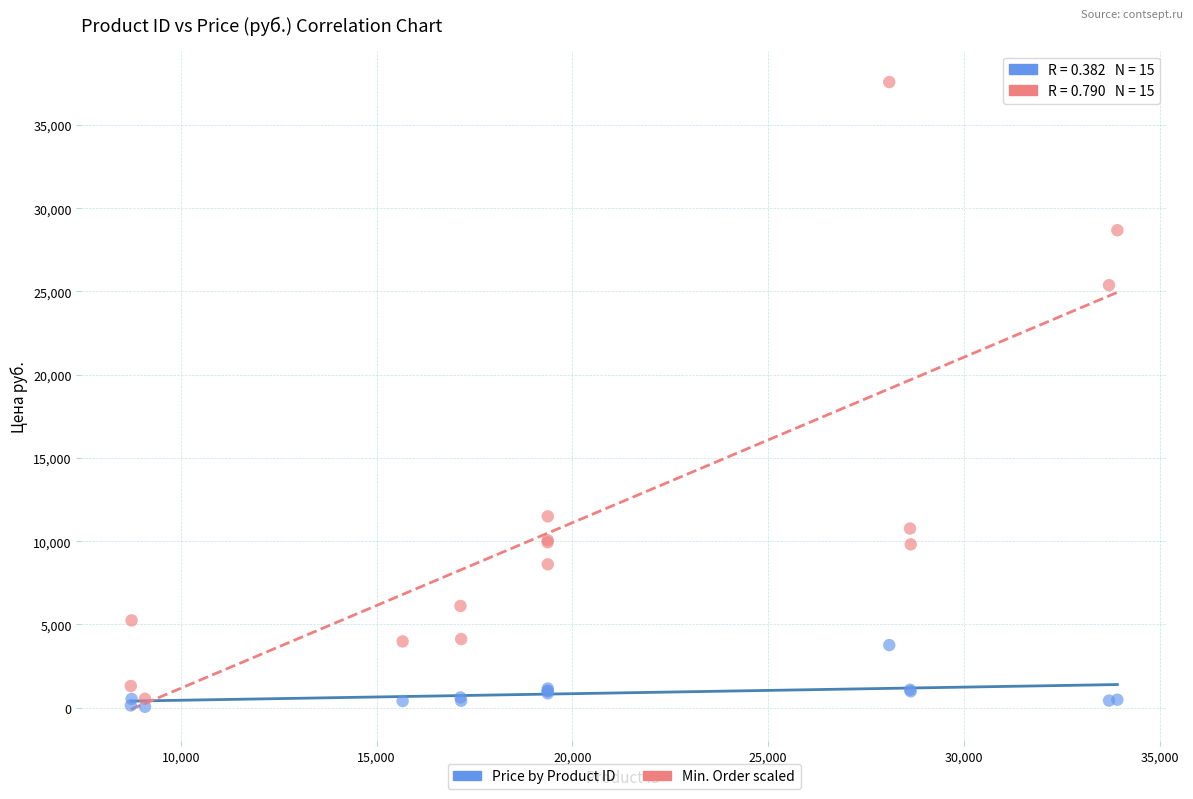

Which series has the largest Y range (max minus min)?

Min. Order scaled